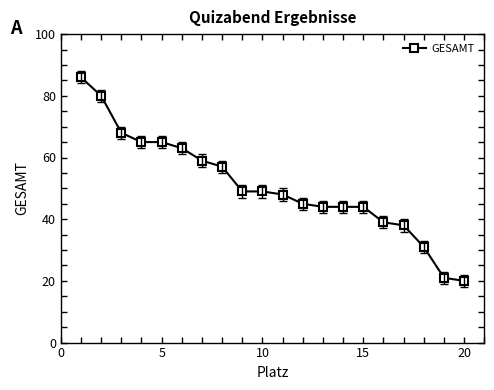

What is the smallest value displayed?

20